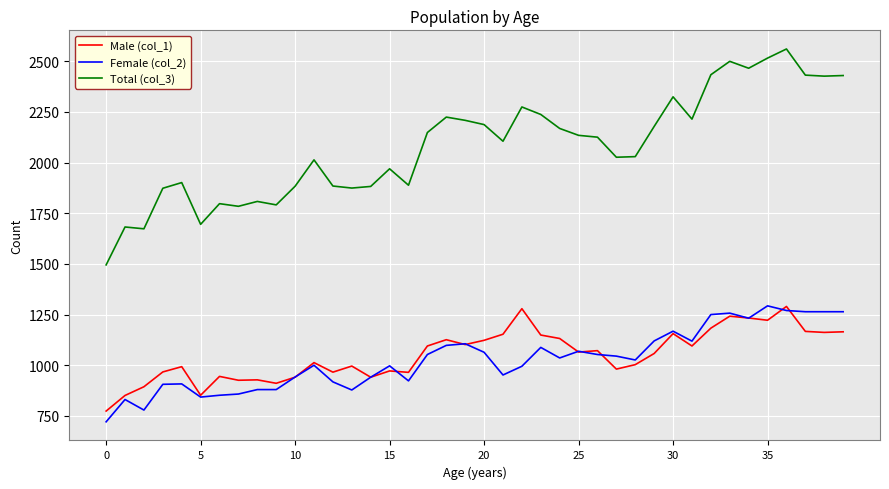

True or false: Male (col_1) and Total (col_3) intersect in this chart.

False